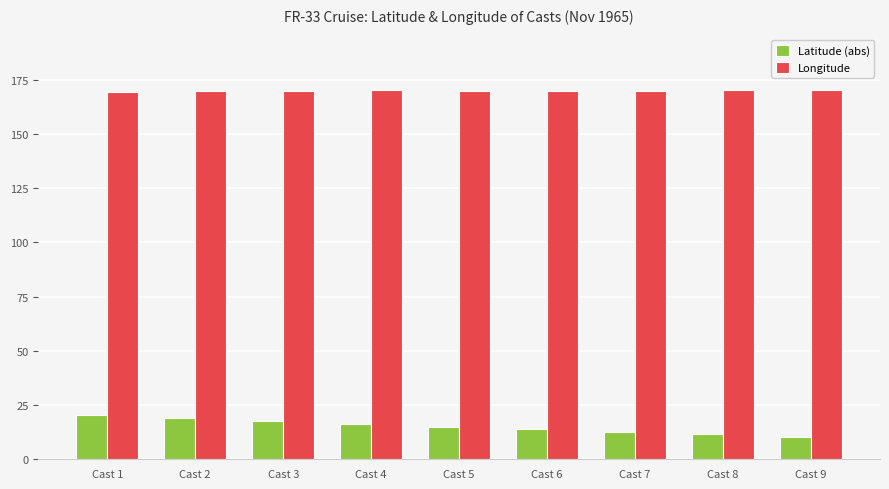

What is the lowest value of the Longitude series?

169.4